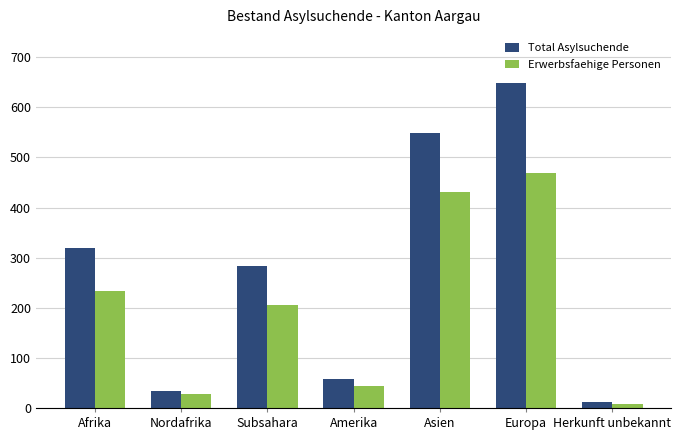

What is the average value of the Total Asylsuchende series?

272